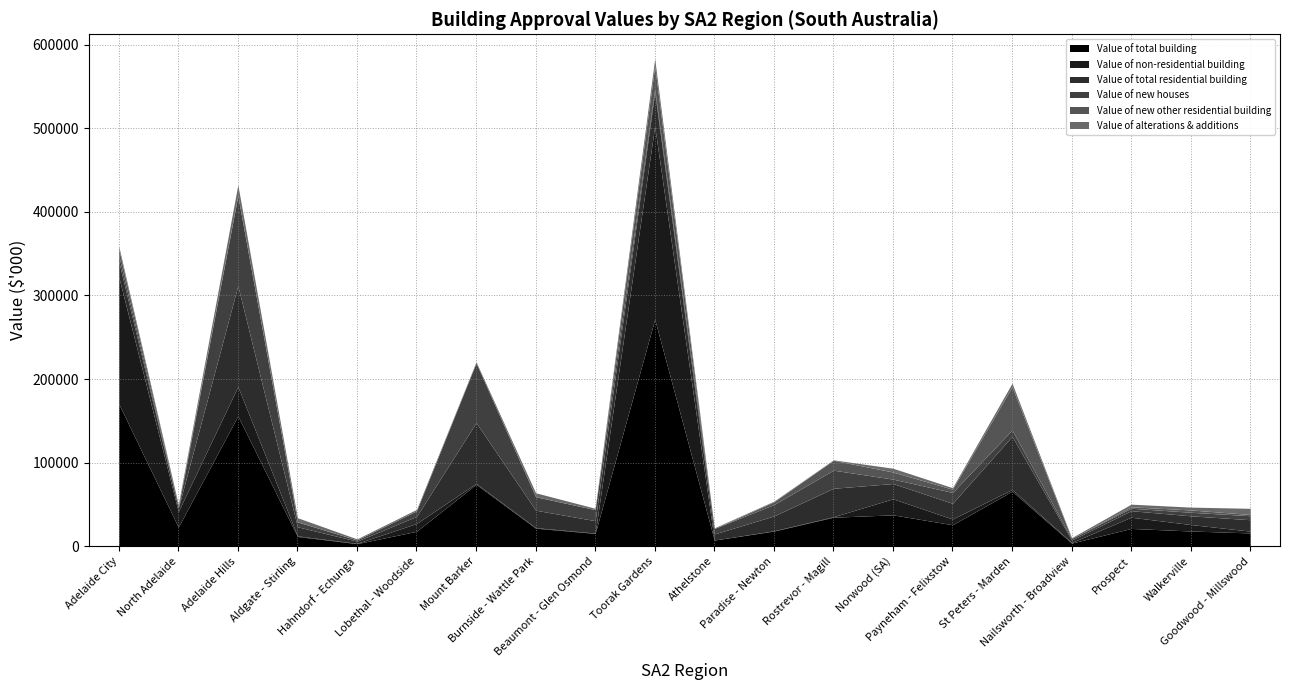

At which label is Value of non-residential building closest to 115535?

Adelaide City